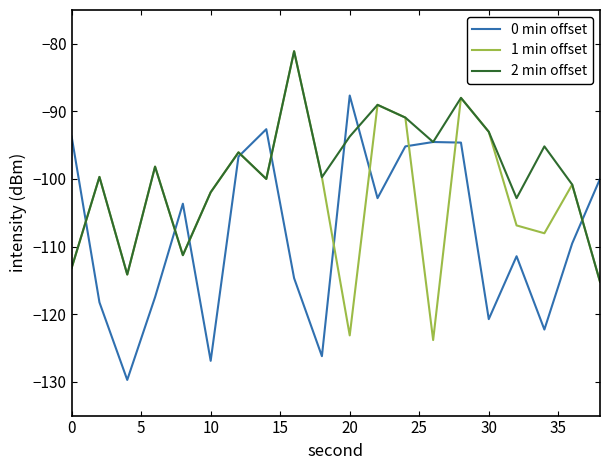

What is the lowest value of the 1 min offset series?

-123.8